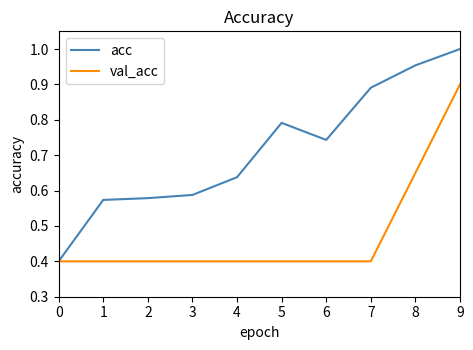

How many categories are shown in the chart?

10